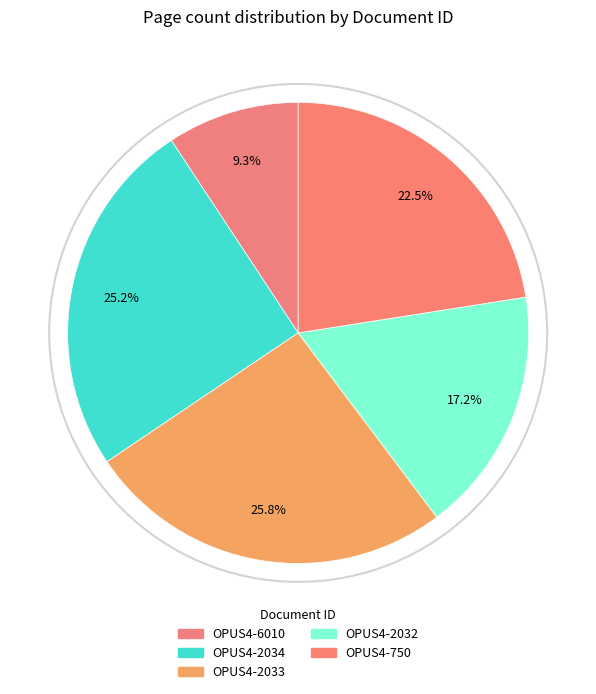

To the nearest percent, what percentage of the pie is OPUS4-750?

23%